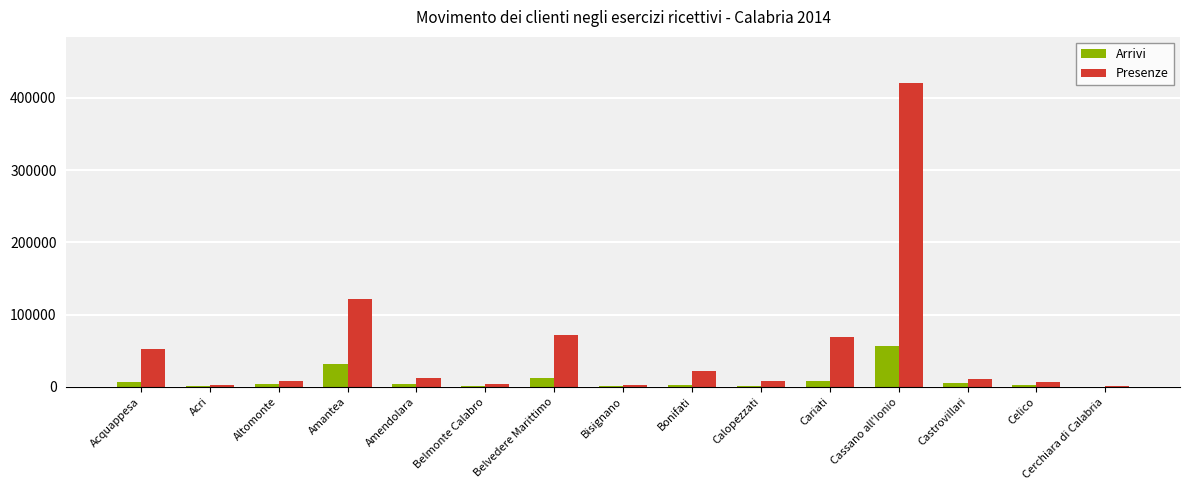

What value does the Arrivi series have at Castrovillari, to the nearest 10?

5650